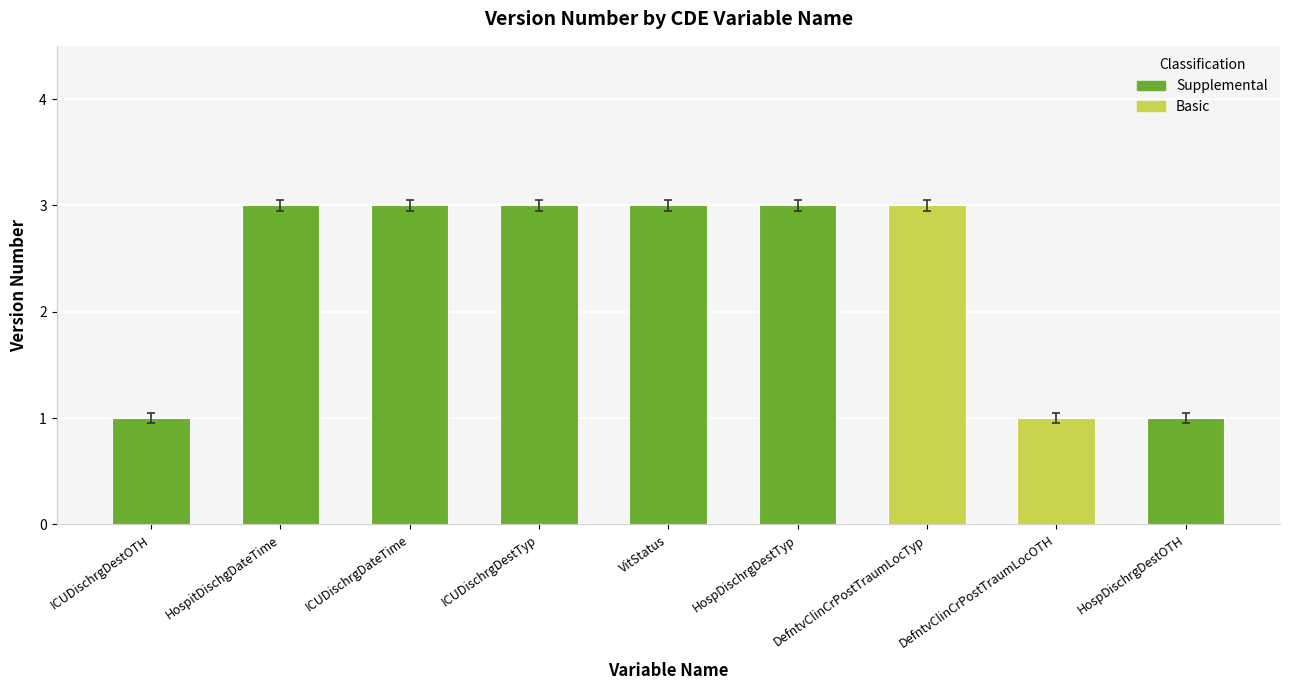

Reading right to left, what are all the values shown in this chart?

1	1	3	3	3	3	3	3	1